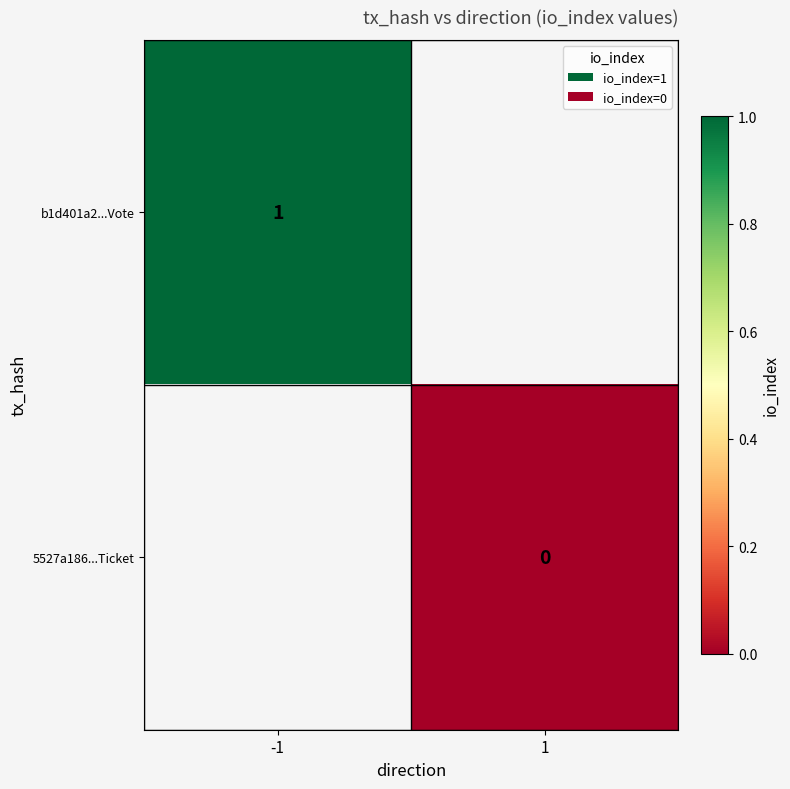

True or false: b1d401a2...Vote has a value of 1 at -1.

True